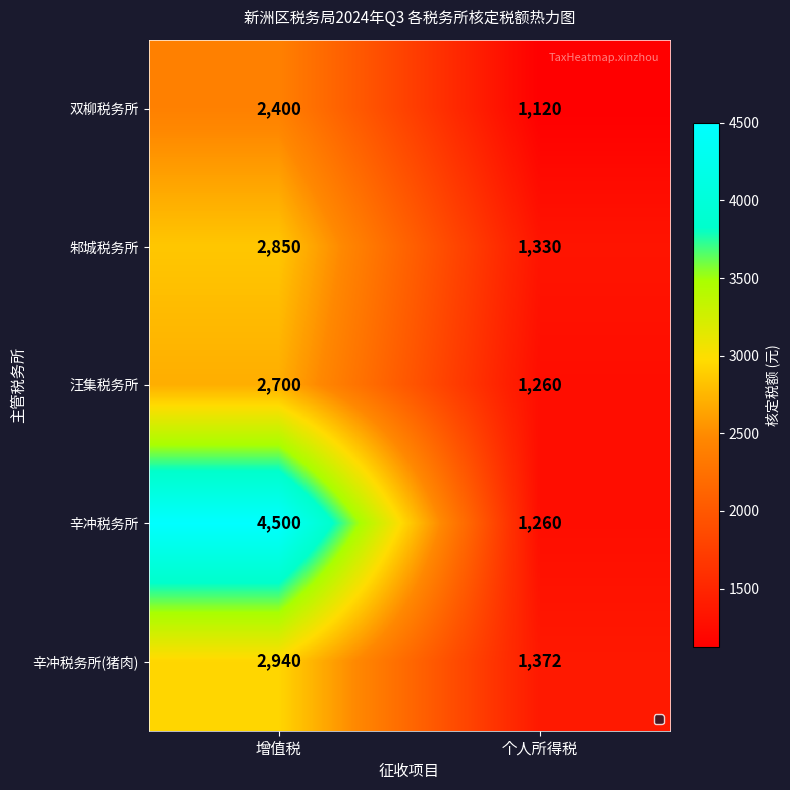

Which category has the highest value across all series?

增值税